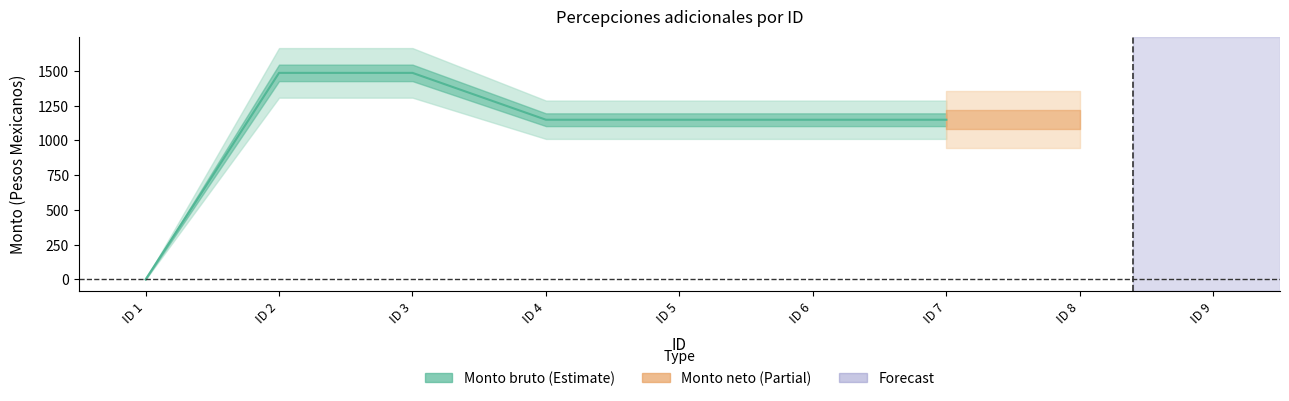

The Monto bruto series shows 1149.1 at 6. True or false?

True